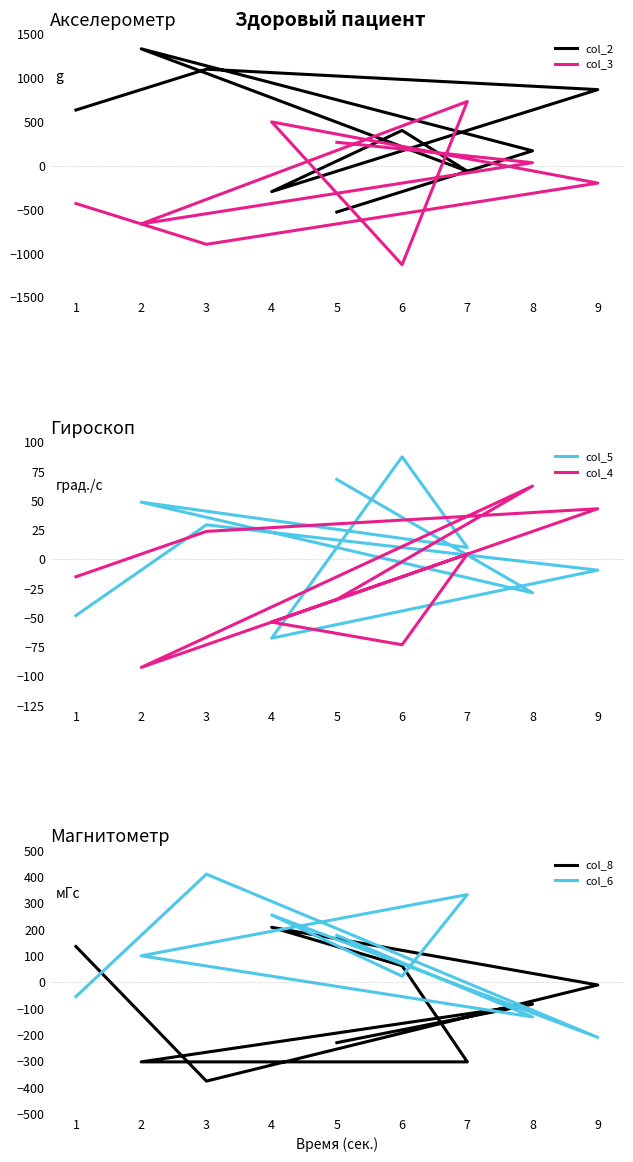

True or false: col_4 has a value of -22.7 at 2.

False